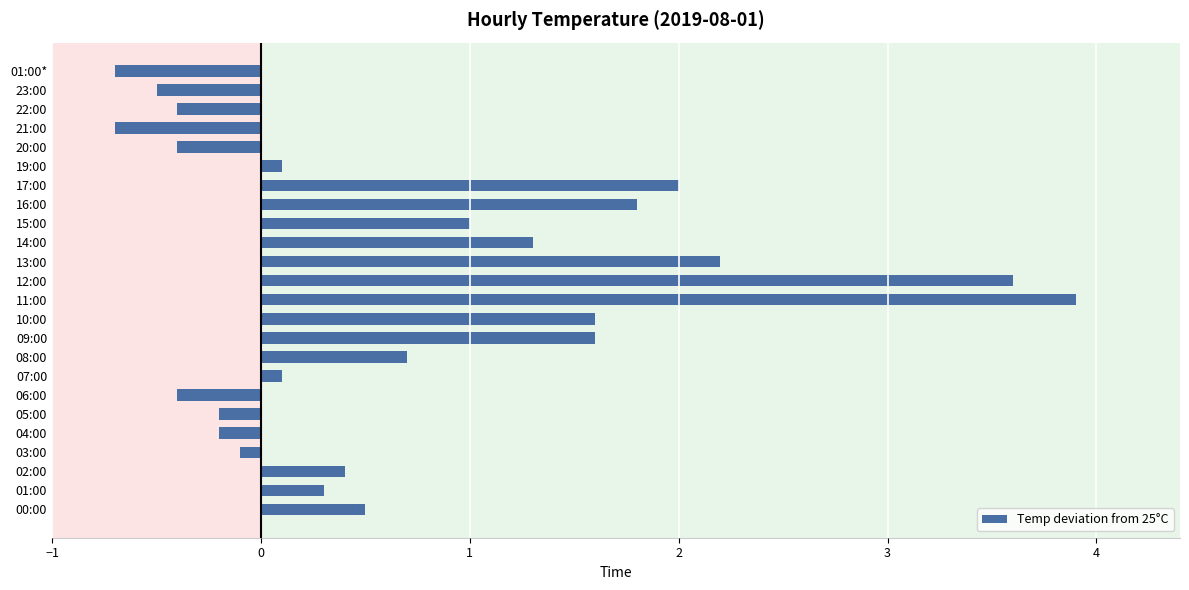

At which category does the chart reach its peak across all series?

11:00